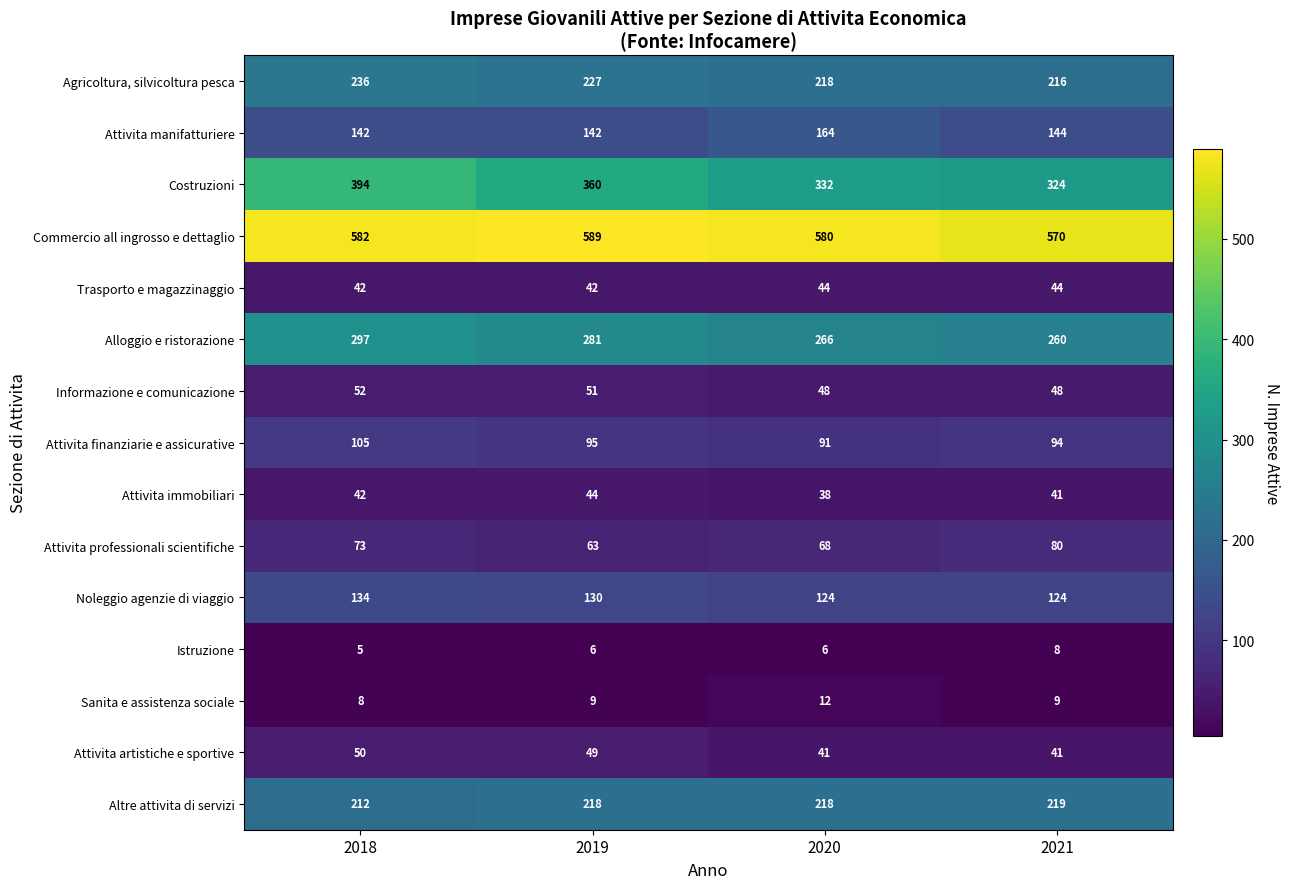

Which series has the widest spread of values?

Costruzioni